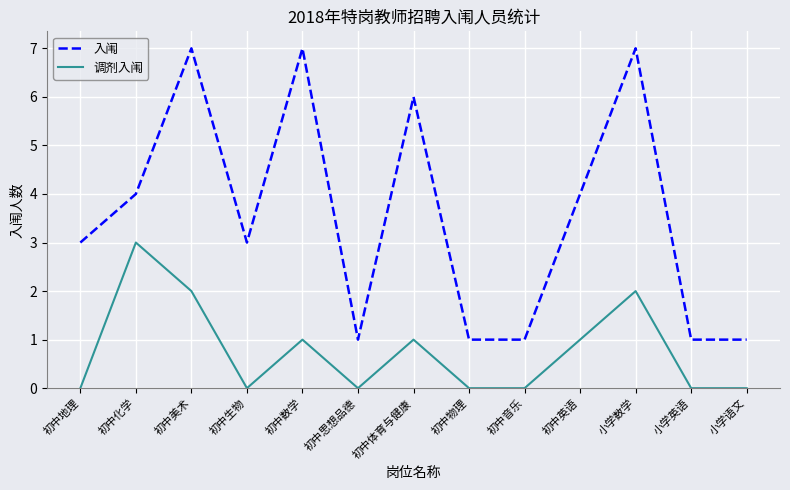

True or false: 调剂入闱 and 入闱 intersect in this chart.

False